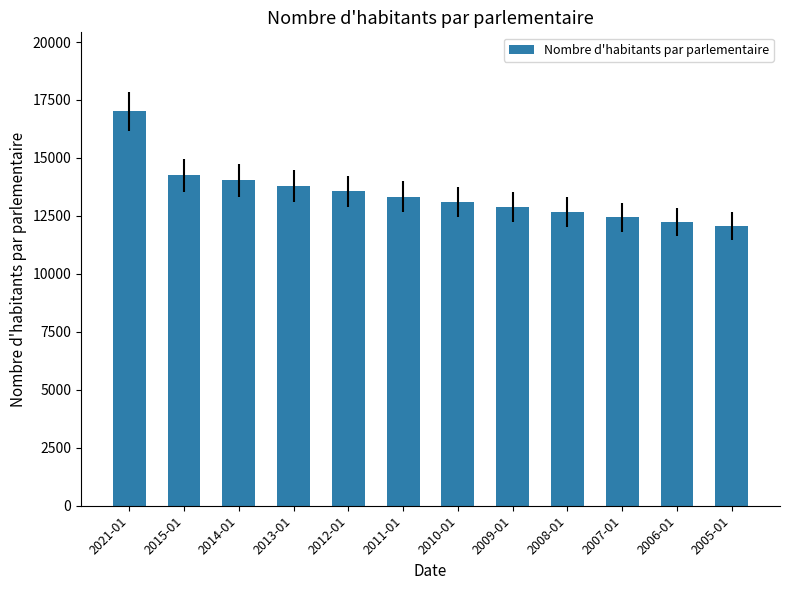

What position from the left is 2014-01?

3